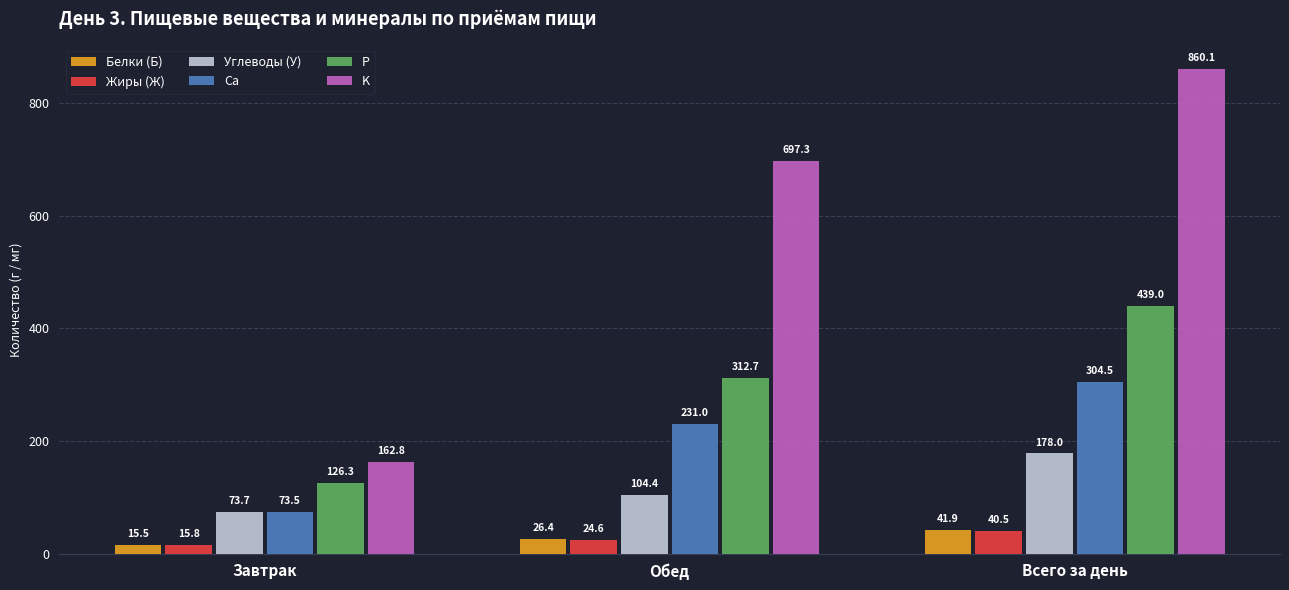

Reading left to right, list all the values displayed in this chart.

Белки (Б): 15.5	26.4	41.9
Жиры (Ж): 15.8	24.6	40.5
Углеводы (У): 73.7	104.4	178.0
Ca: 73.5	231.0	304.5
P: 126.3	312.7	439.0
K: 162.8	697.3	860.1